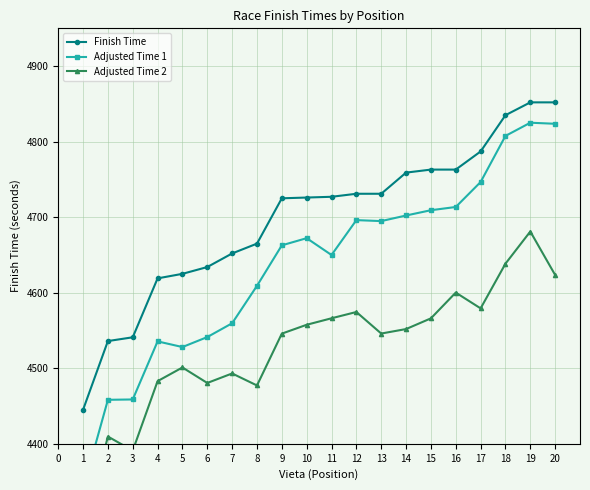

The Finish Time series shows 4759 at 14. True or false?

True